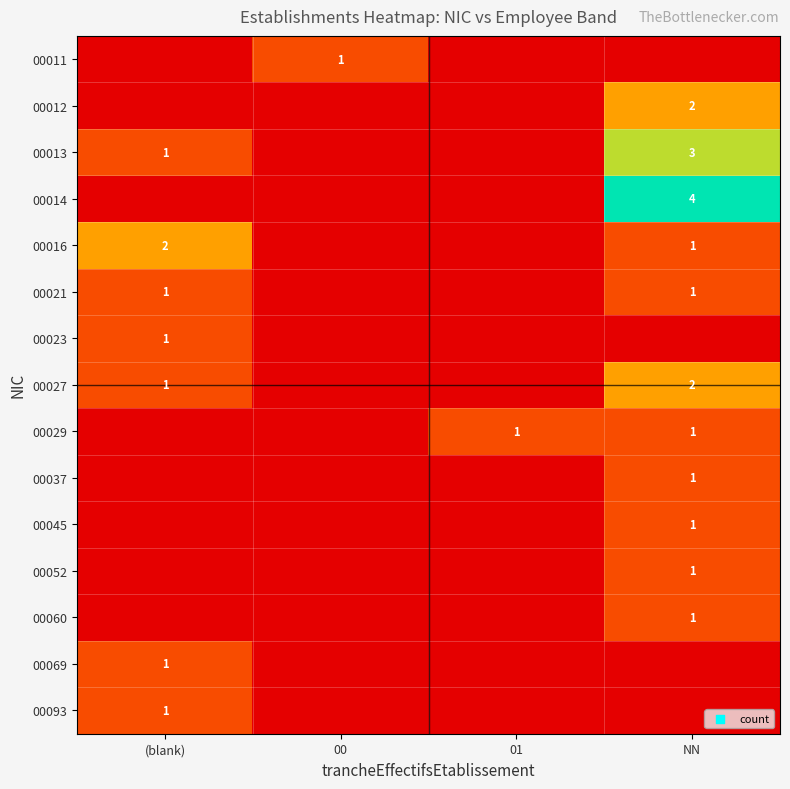

What is the total value across all series at NN?

18